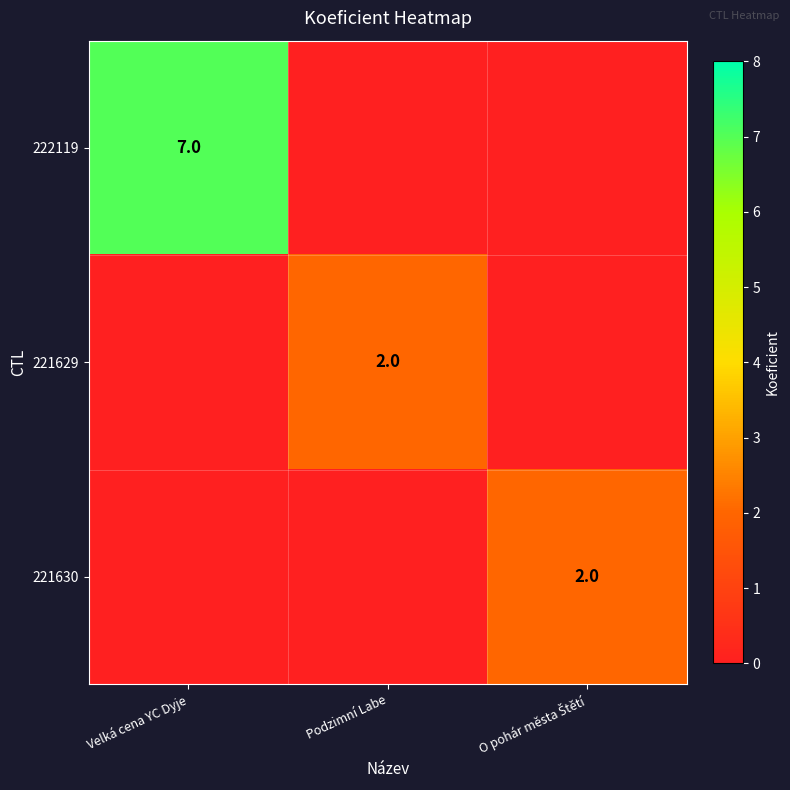

True or false: 222119 has a value of 2 at Velká cena YC Dyje.

False